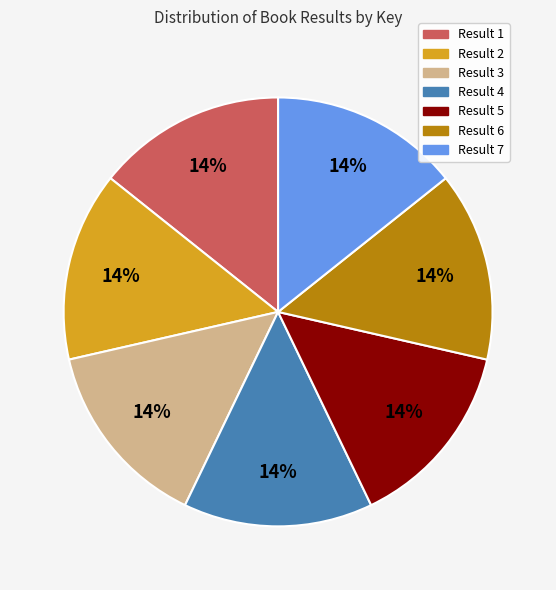

Is there any slice that represents more than half of the pie?

No